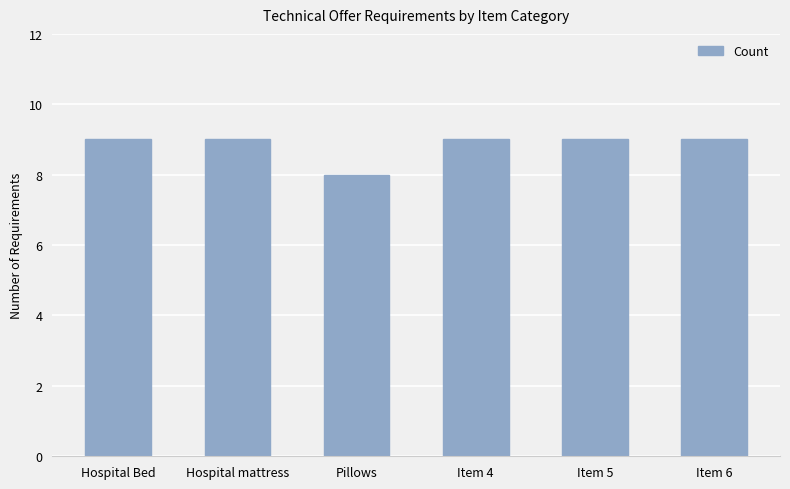

Reading left to right, transcribe all the data shown in this chart.

Hospital Bed=9	Hospital mattress=9	Pillows=8	Item 4=9	Item 5=9	Item 6=9